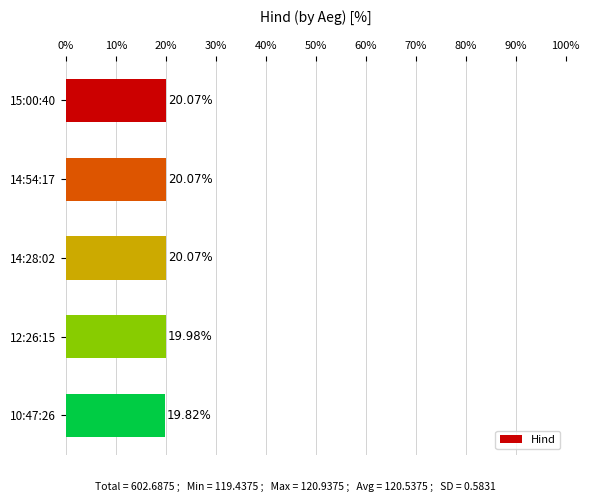

Where is the data nearest to the value 19?

10:47:26